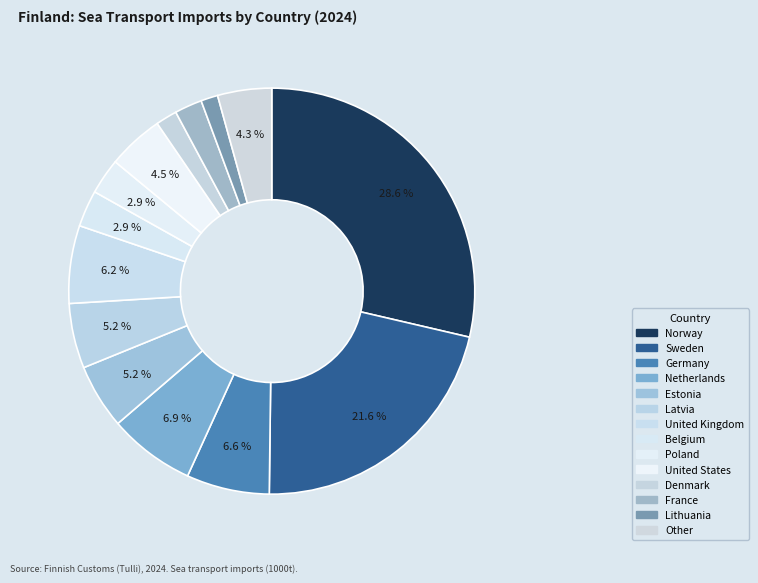

Is France the majority of the pie?

No